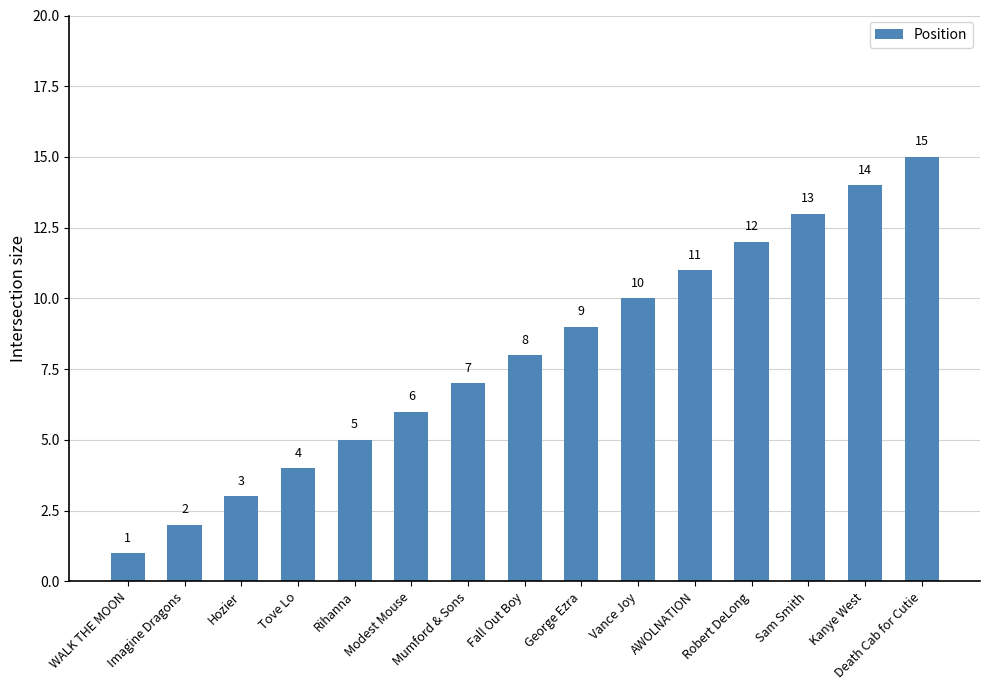

Is it true that the value at Tove Lo is 2?

False